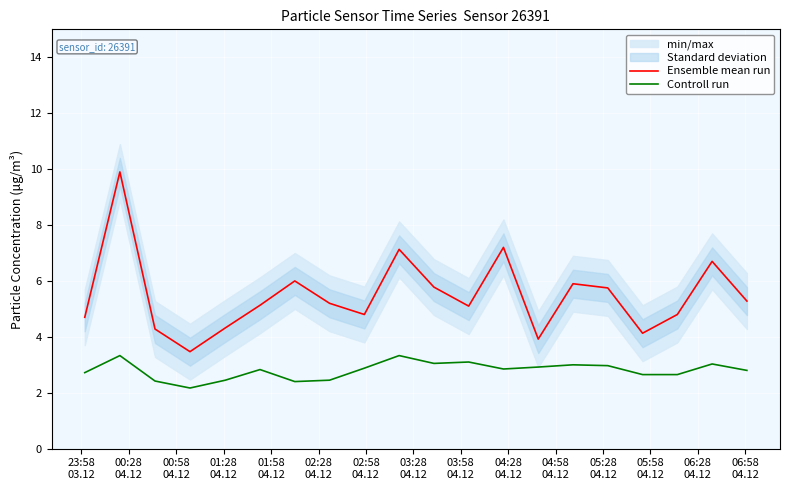

What is the sum of all Ensemble mean run values?

109.5